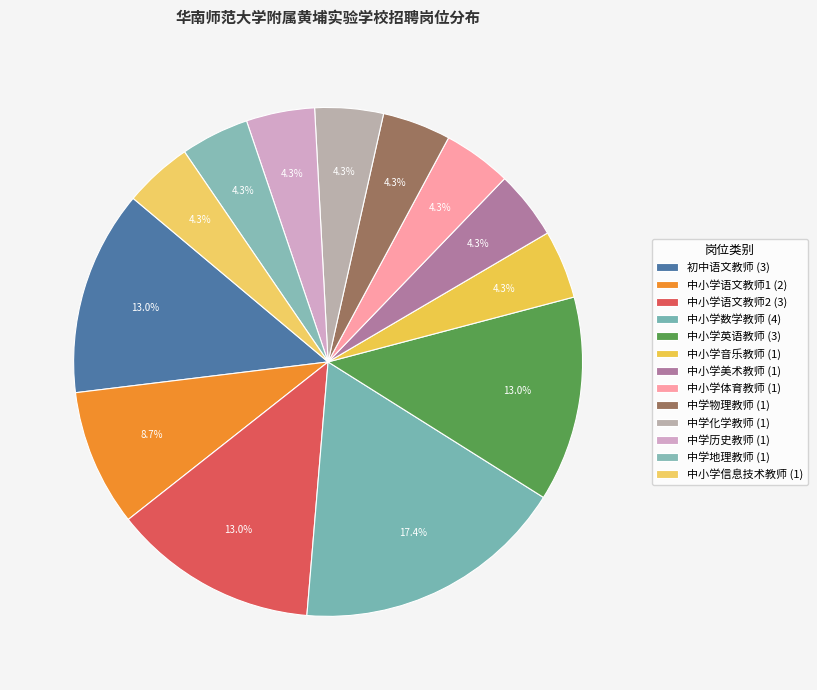

To the nearest percent, what is the combined percentage of 中小学信息技术教师 and 中学地理教师?

9%